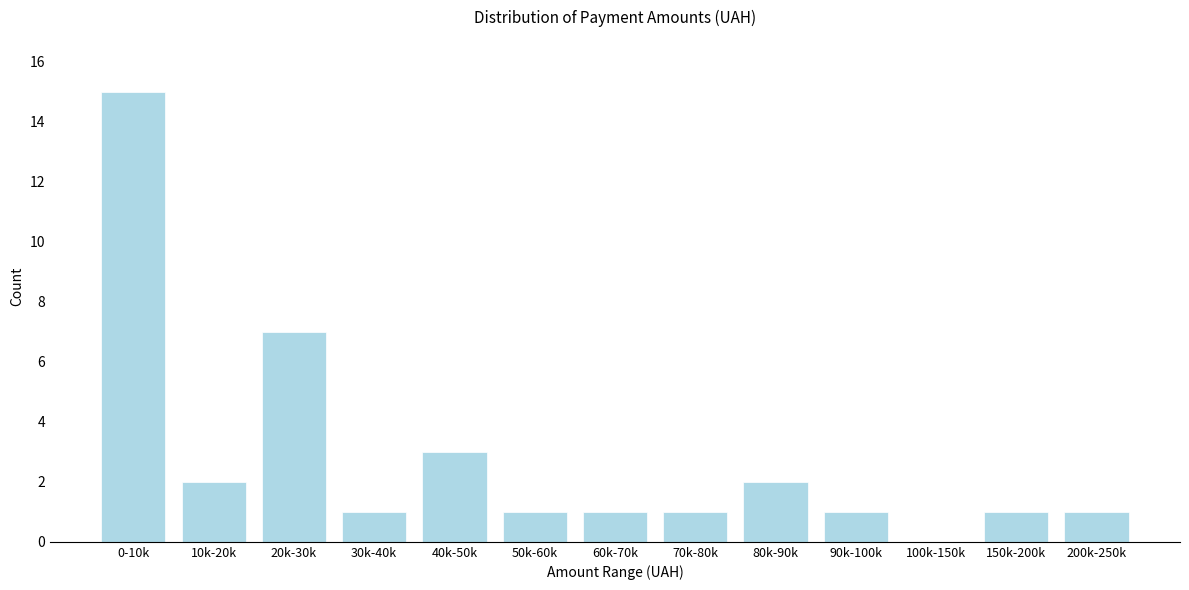

Reading left to right, list all the values displayed in this chart.

0-10k=15	10k-20k=2	20k-30k=7	30k-40k=1	40k-50k=3	50k-60k=1	60k-70k=1	70k-80k=1	80k-90k=2	90k-100k=1	100k-150k=0	150k-200k=1	200k-250k=1